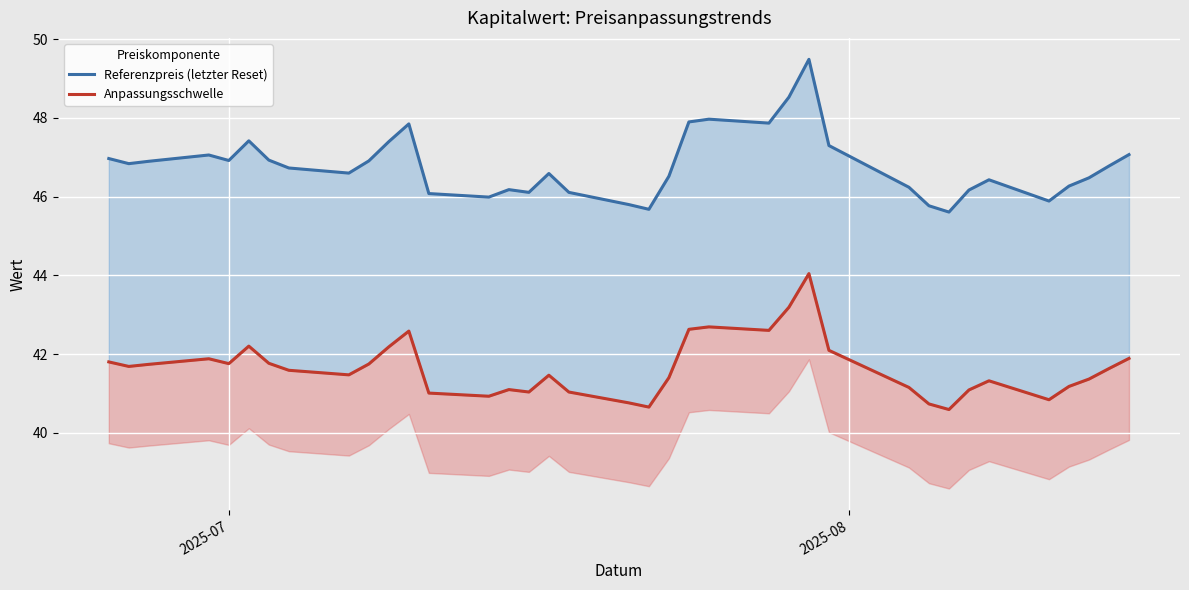

True or false: Anpassungsschwelle and Referenzpreis (letzter Reset) intersect in this chart.

False